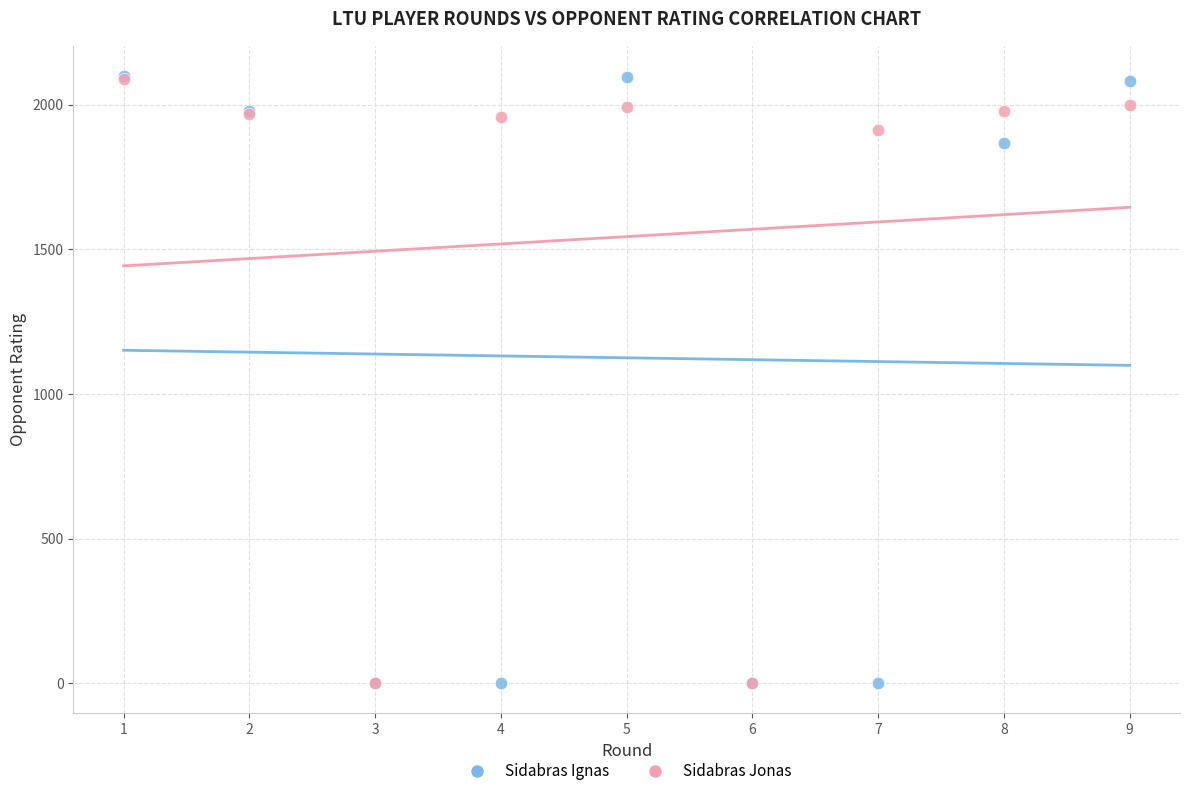

What are all the series names shown in the legend?

Sidabras Ignas, Sidabras Jonas